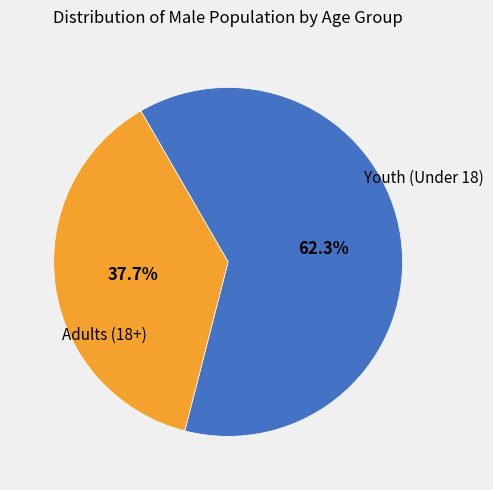

Count the number of slices in the pie.

2